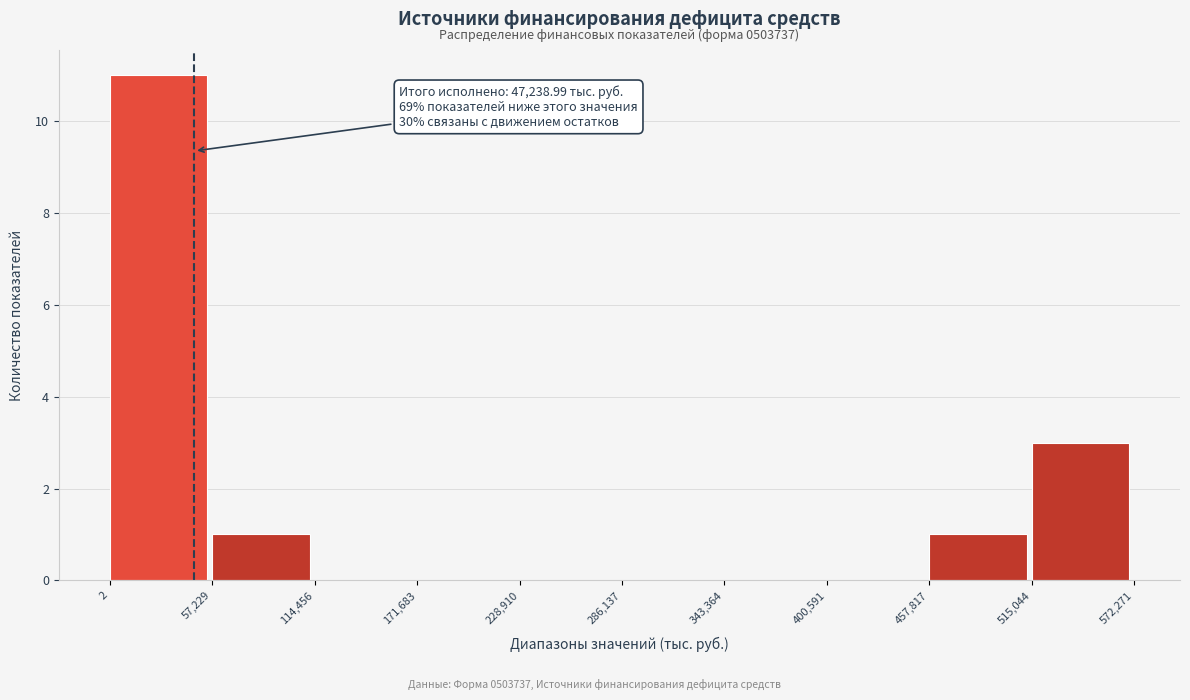

Over which range of the x-axis is the bar tallest?

2 to 57,229